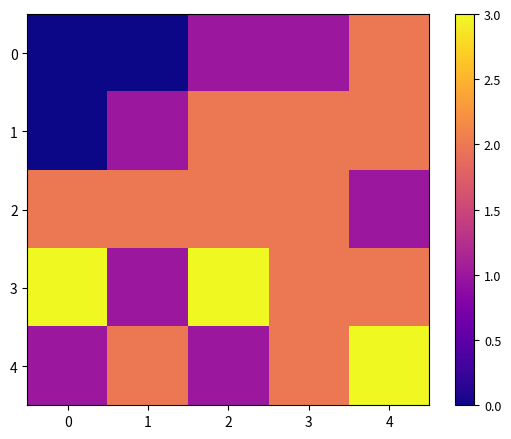

At which category is the sum across all series the highest?

4